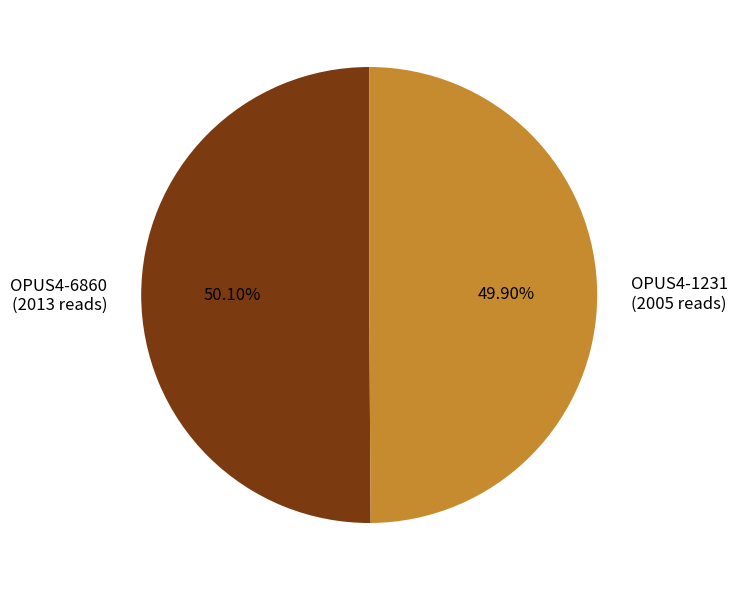

Does any single category account for the majority?

Yes